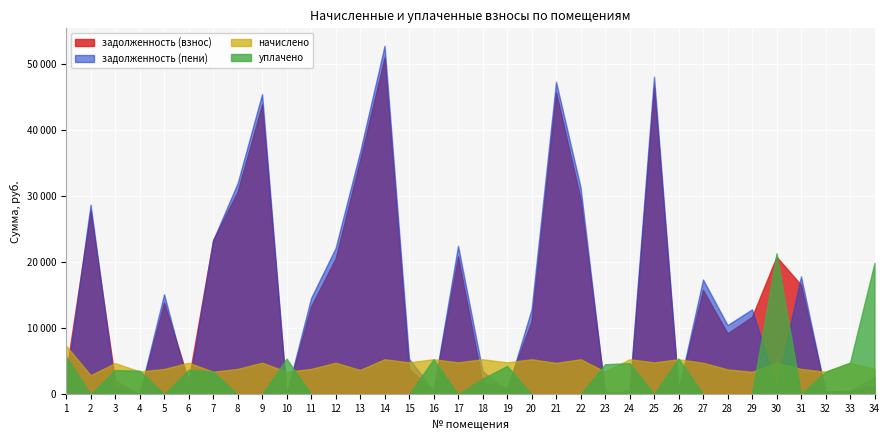

What is the sum of all задолженность (взнос) values?

504717.6